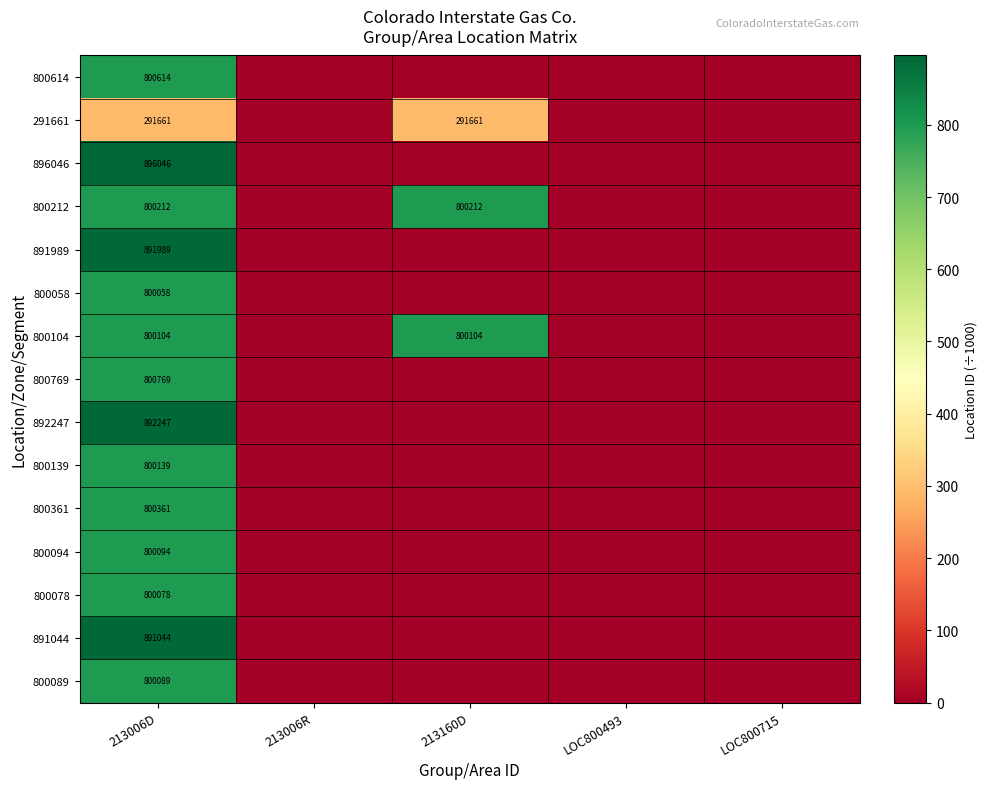

Is it true that 800614 equals 800614 at 213006D?

True